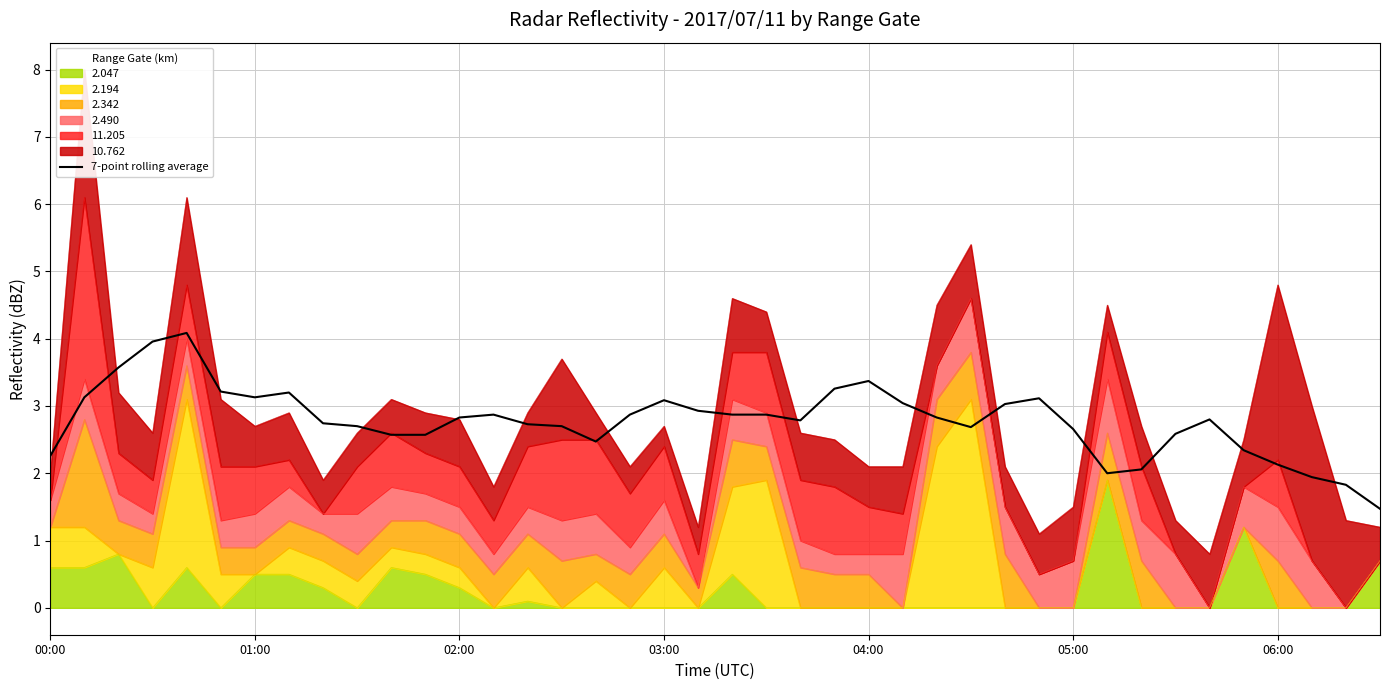

True or false: the data shows 2.1 at 32.

True